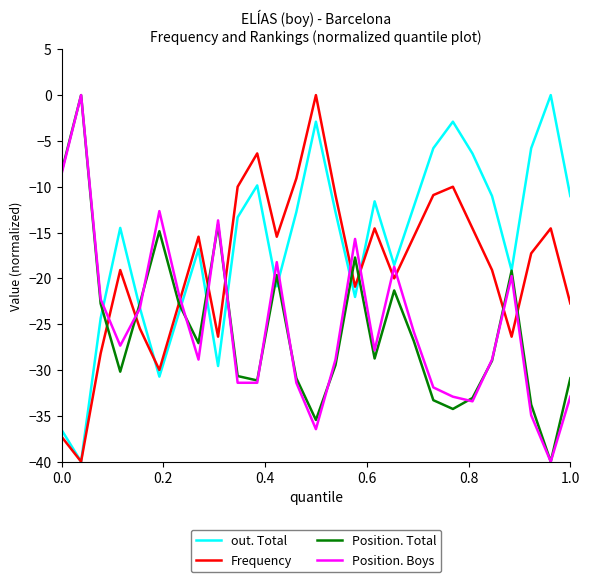

Which series has the largest total across all categories?

out. Total